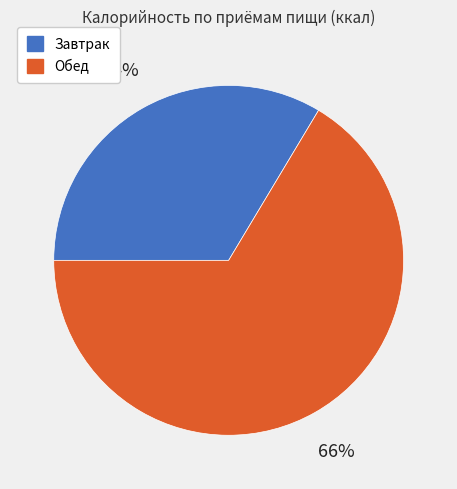

To the nearest percent, what is the average slice percentage?

50%